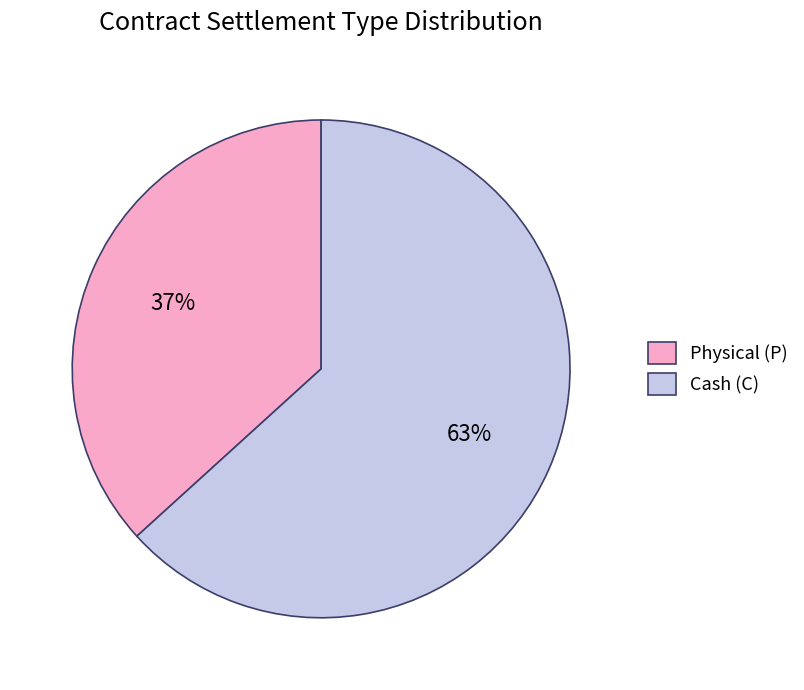

To the nearest percent, what is the combined percentage of Cash (C) and Physical (P)?

100%